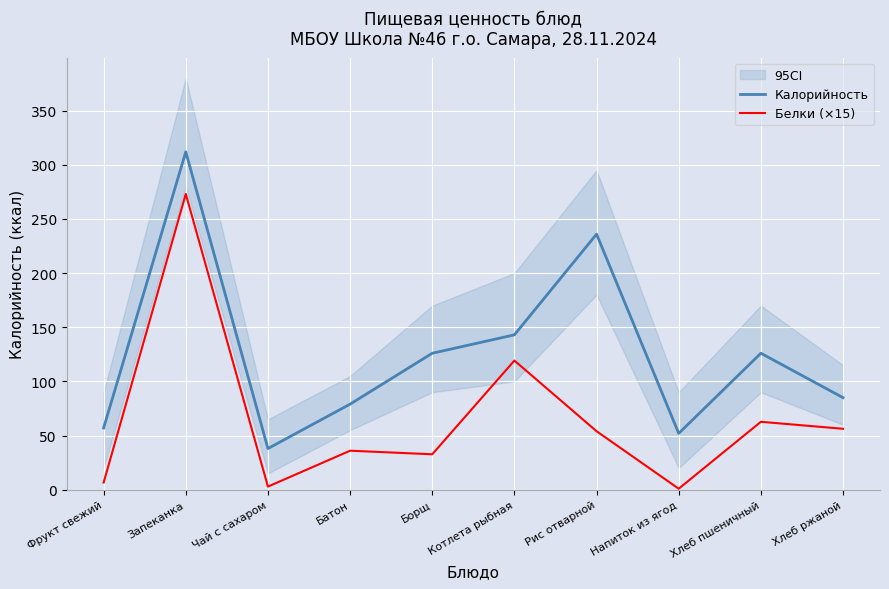

Is the value of Калорийность at Хлеб ржаной greater than the value of Белки (×15) at Запеканка?

No